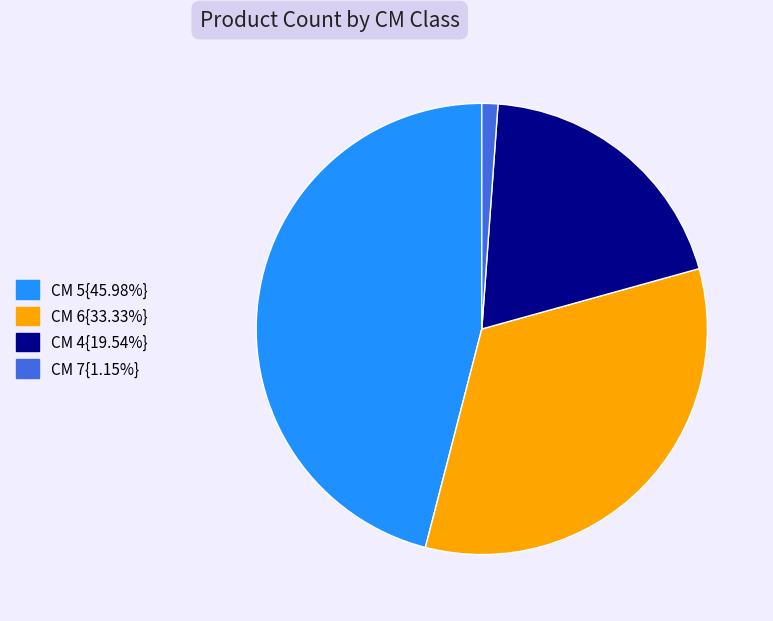

What is the ratio of the value at CM 4{19.54%} to the value at CM 5{45.98%}?

0.4